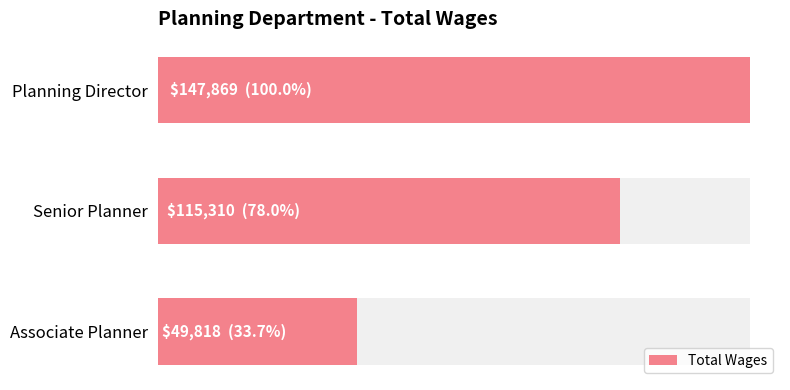

What is the value of the 2nd bar from the left?

115310